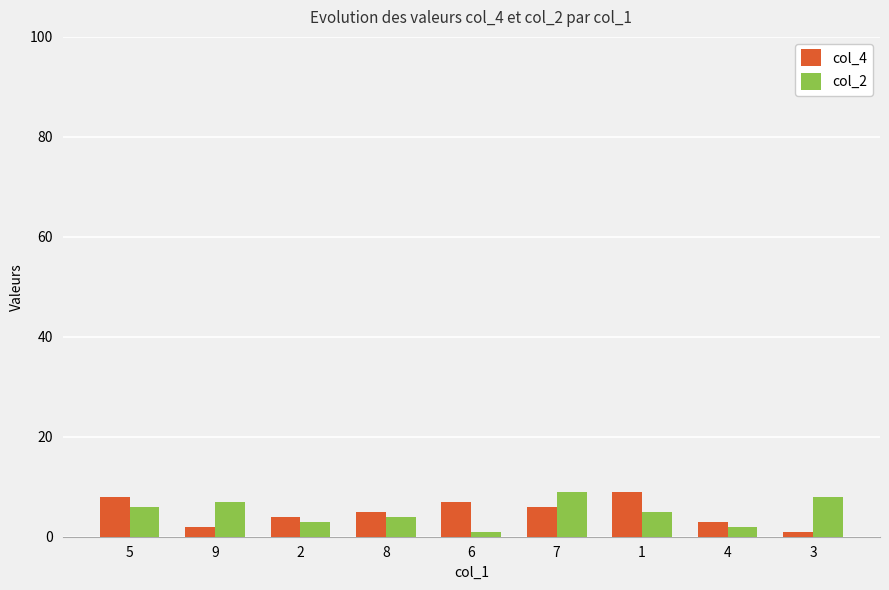

Between 1 and 4, which series saw the biggest shift?

col_4